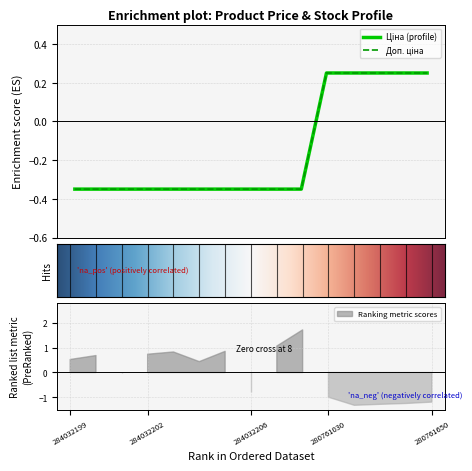

What is the total value across all series at 280761055?

0.5